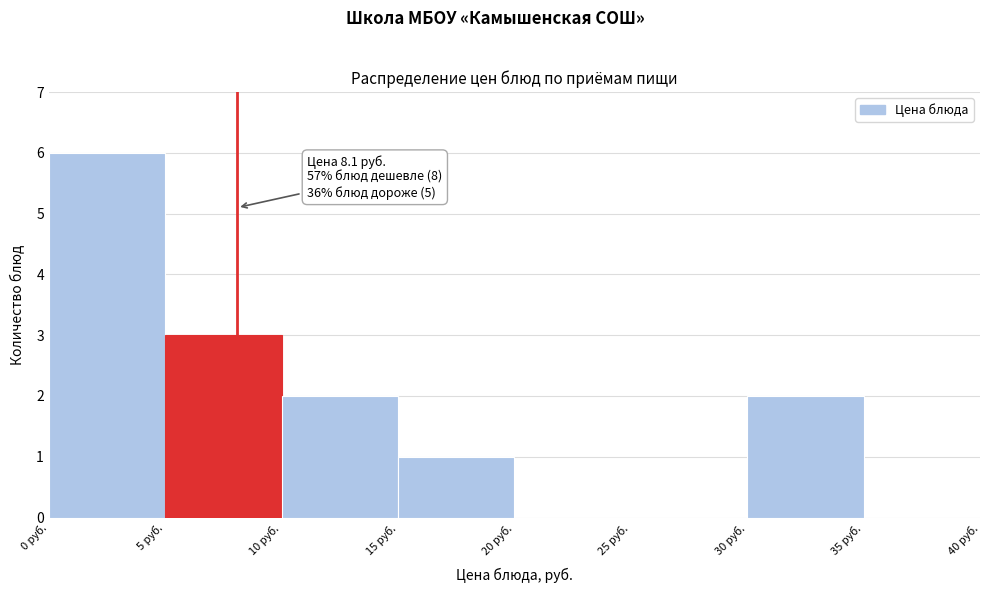

Over which range of the x-axis is the bar tallest?

0 to 5